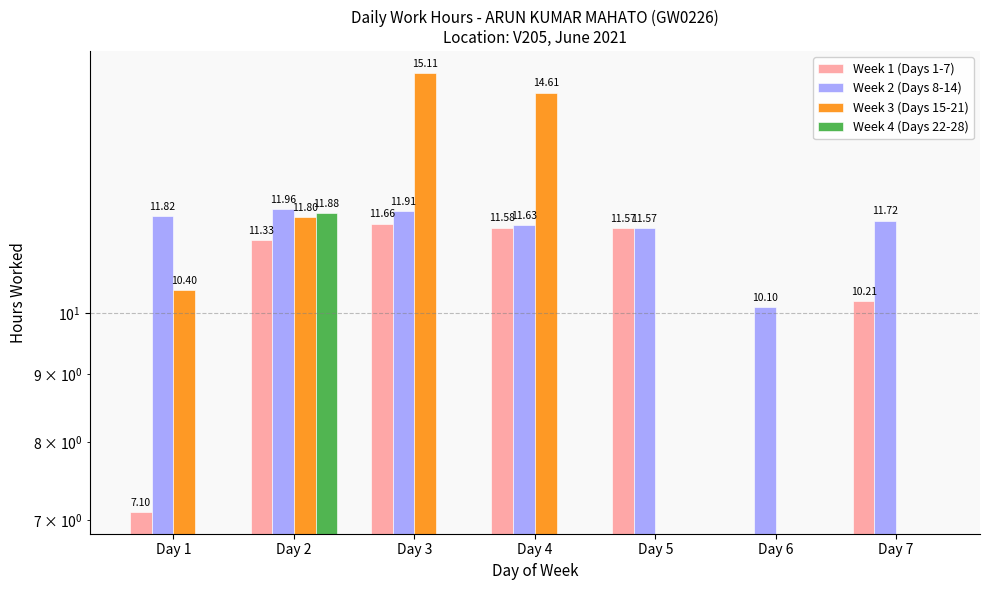

Where is Week 4 (Days 22-28) nearest to the value 5?

Day 1